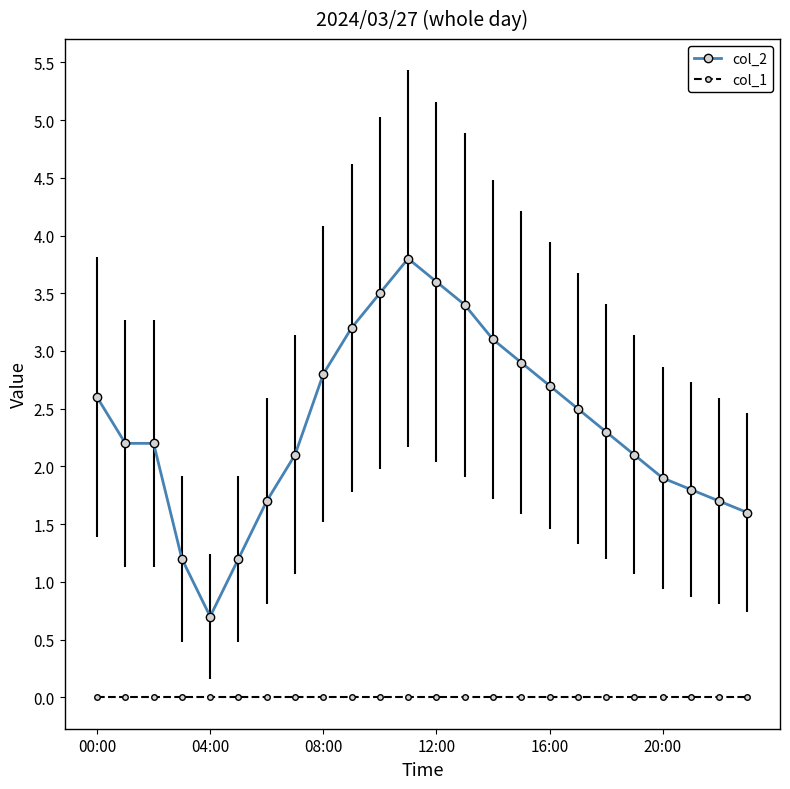

The value of col_2 at 08:00 is 2.8. True or false?

True